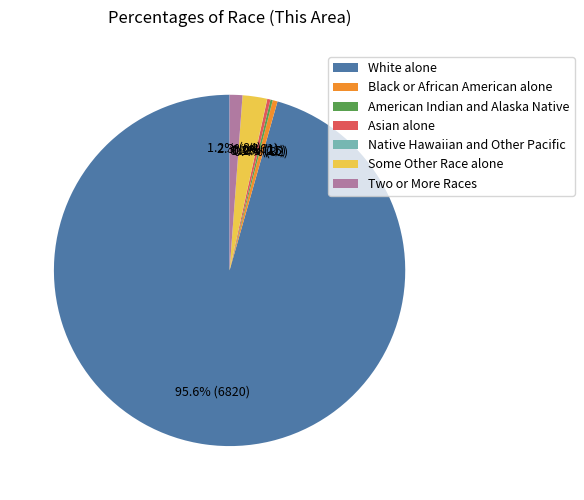

The Black or African American alone slice represents 0% of the pie. True or false?

True